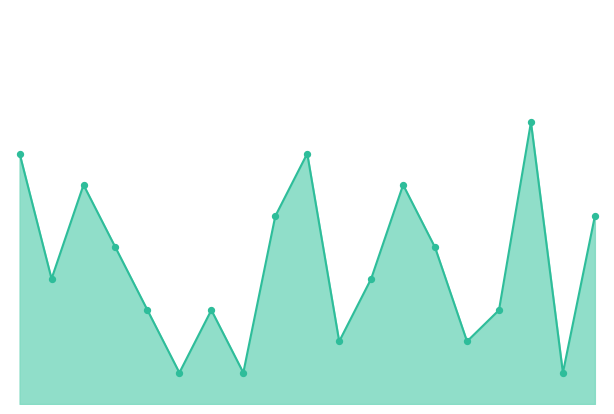

Does the chart have visible grid lines?

No